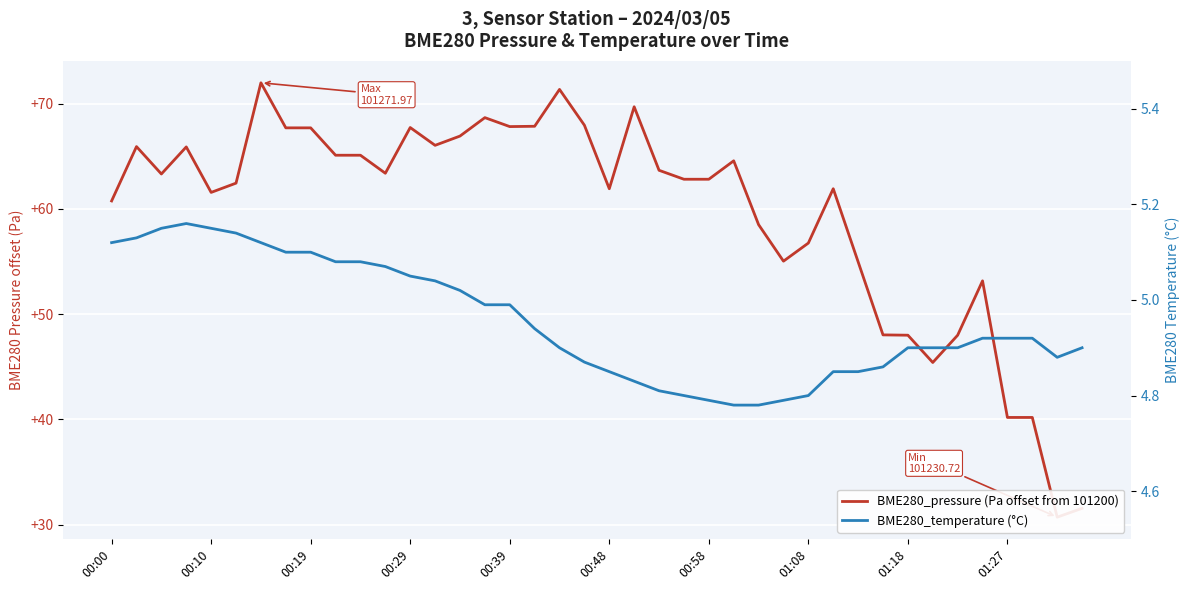

How many lines are shown in the chart?

2